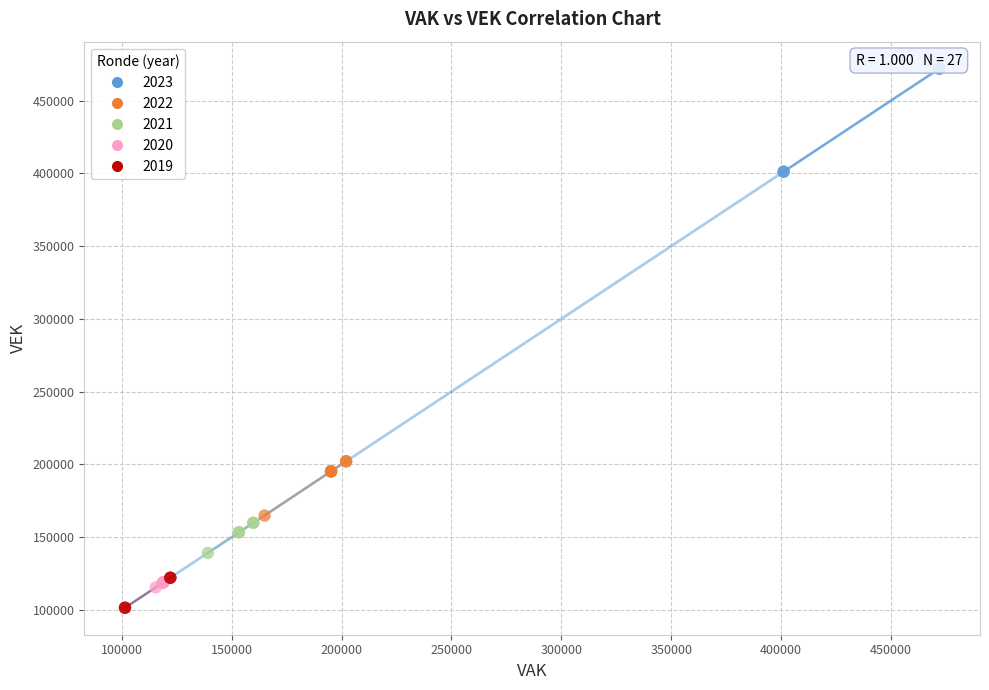

Which series reaches the maximum Y coordinate?

2023